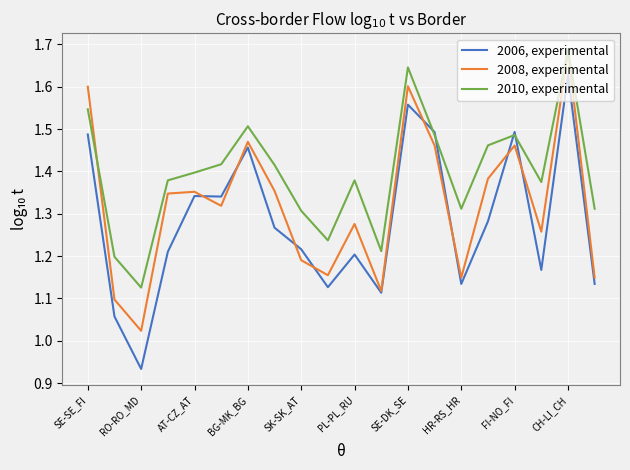

Rank the series by their average value, from highest to lowest.

2010, experimental, 2008, experimental, 2006, experimental